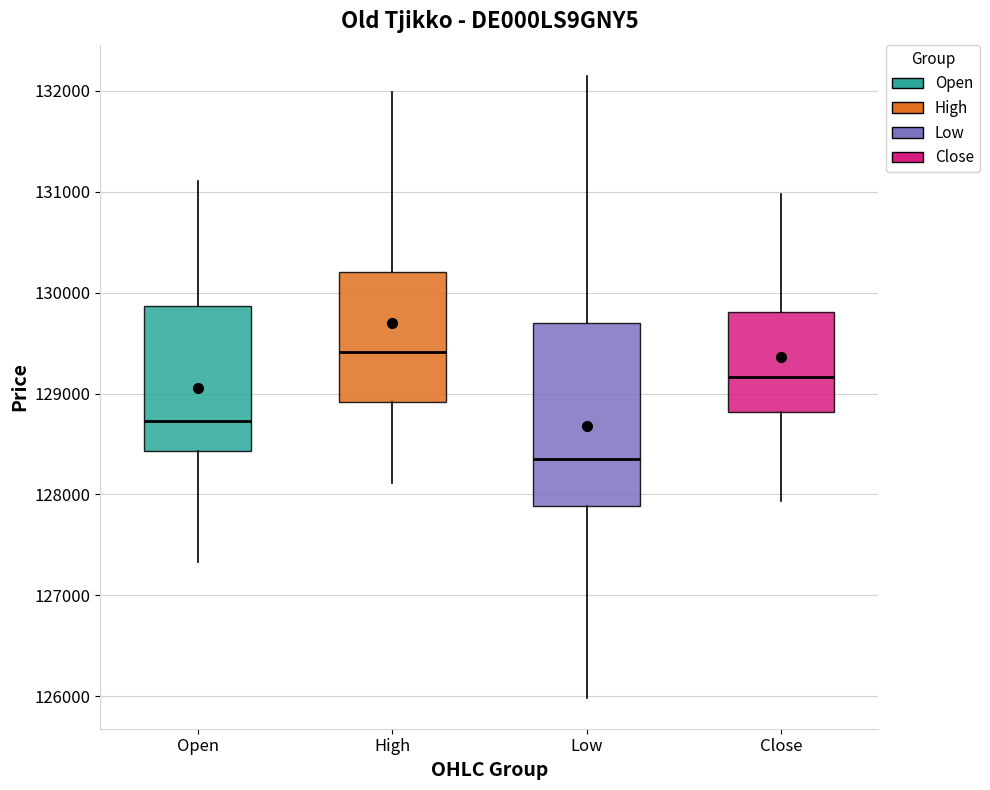

Where does the lower whisker of the box for Low end on the y-axis? The values are not printed on the chart, so give them approximately, as read against the axis.

126000